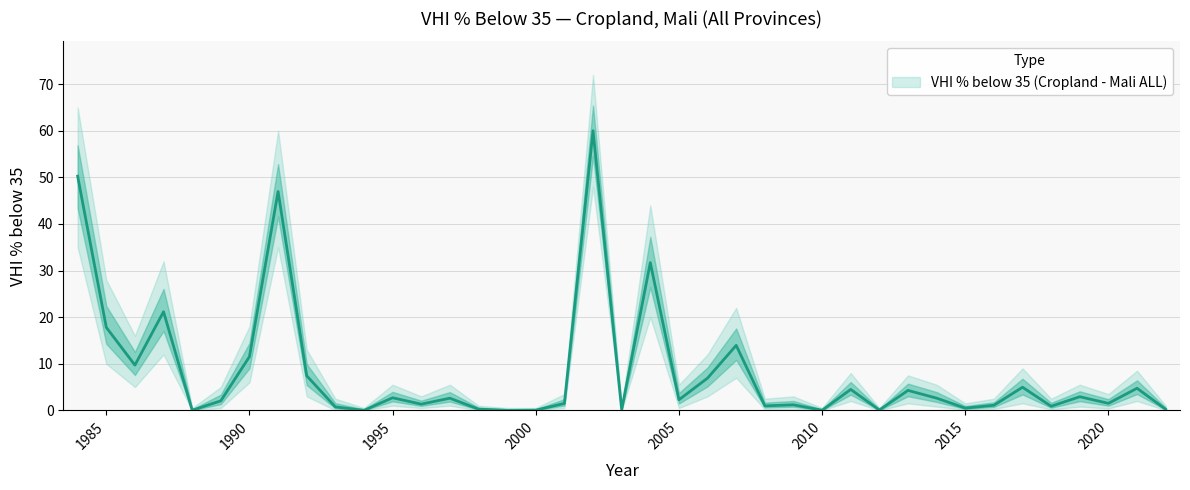

What is the change in value from 2007 to 2019?

-11.0